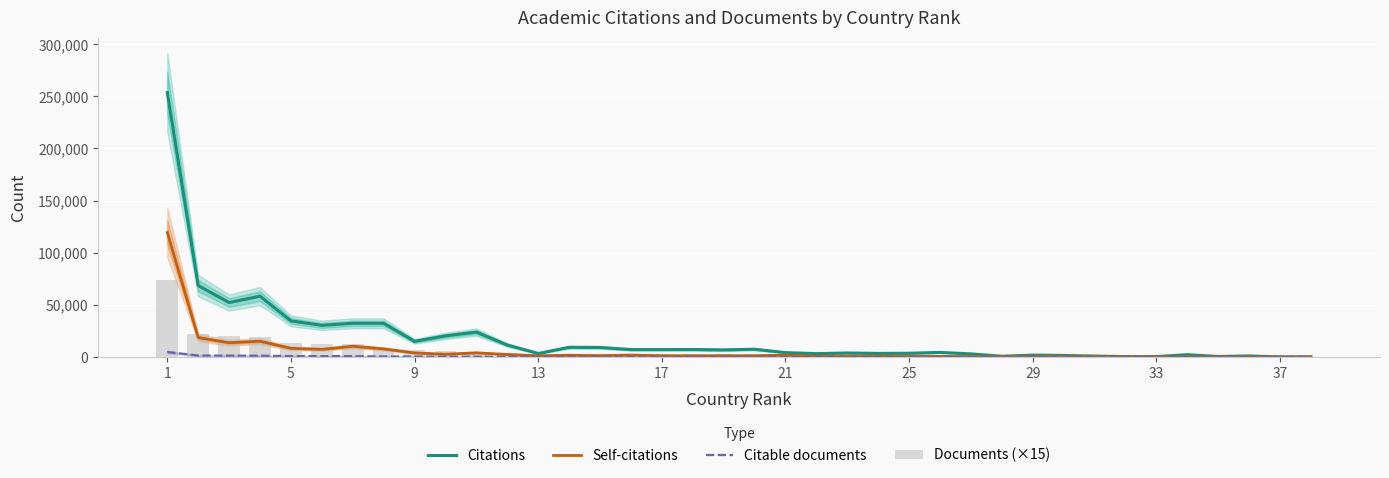

What is the value of the Self-citations bar at the 13th from the left?

1154